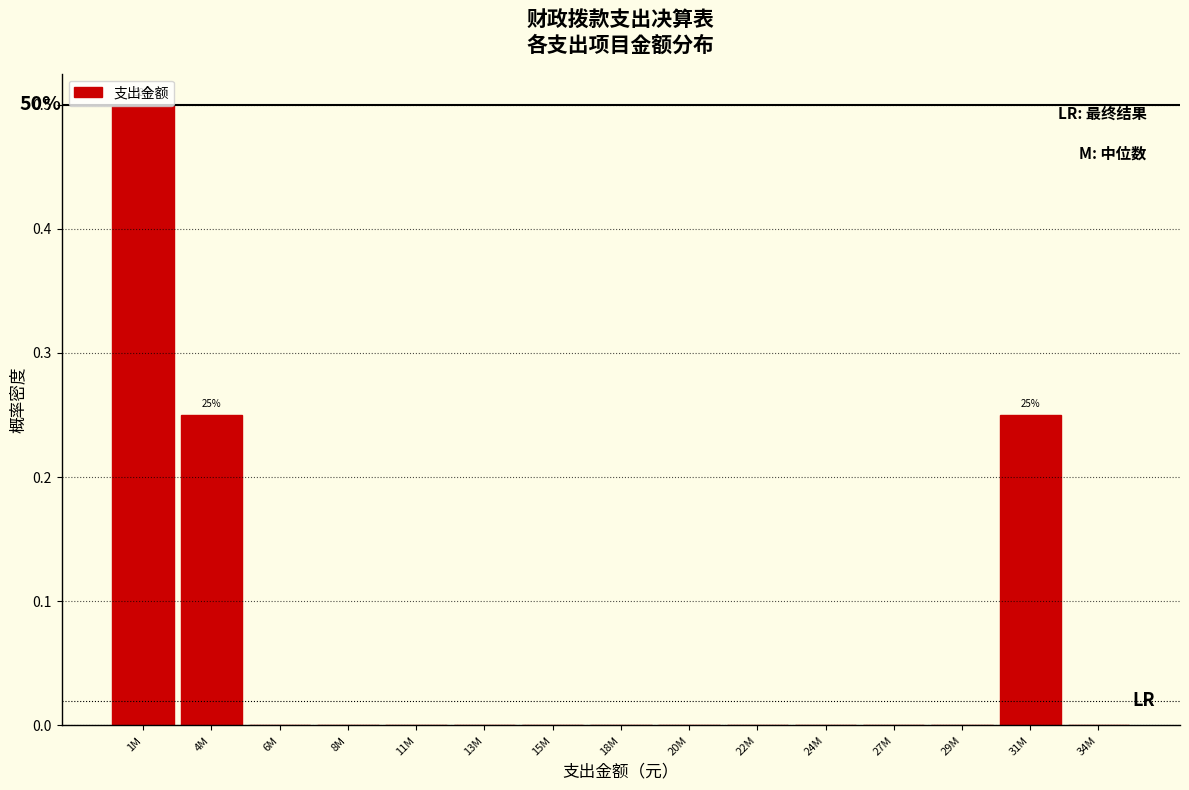

Between 6M and 1M, which is larger?

1M